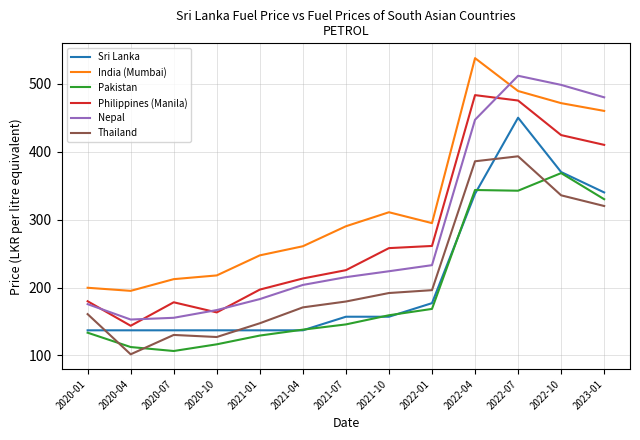

True or false: India (Mumbai) and Philippines (Manila) intersect in this chart.

False